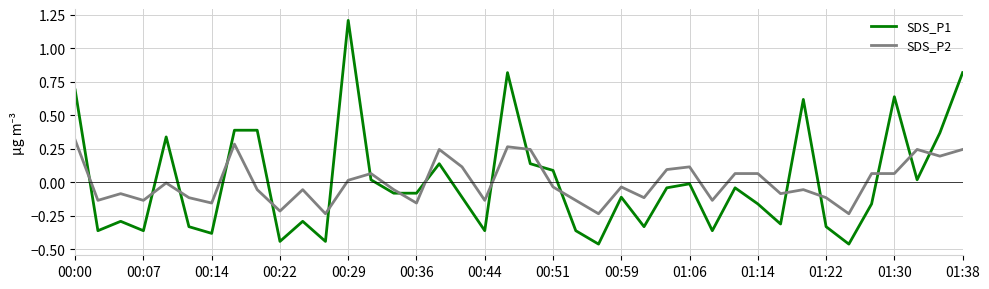

What is the difference between the maximum and minimum values in the SDS_P1 series?

1.7